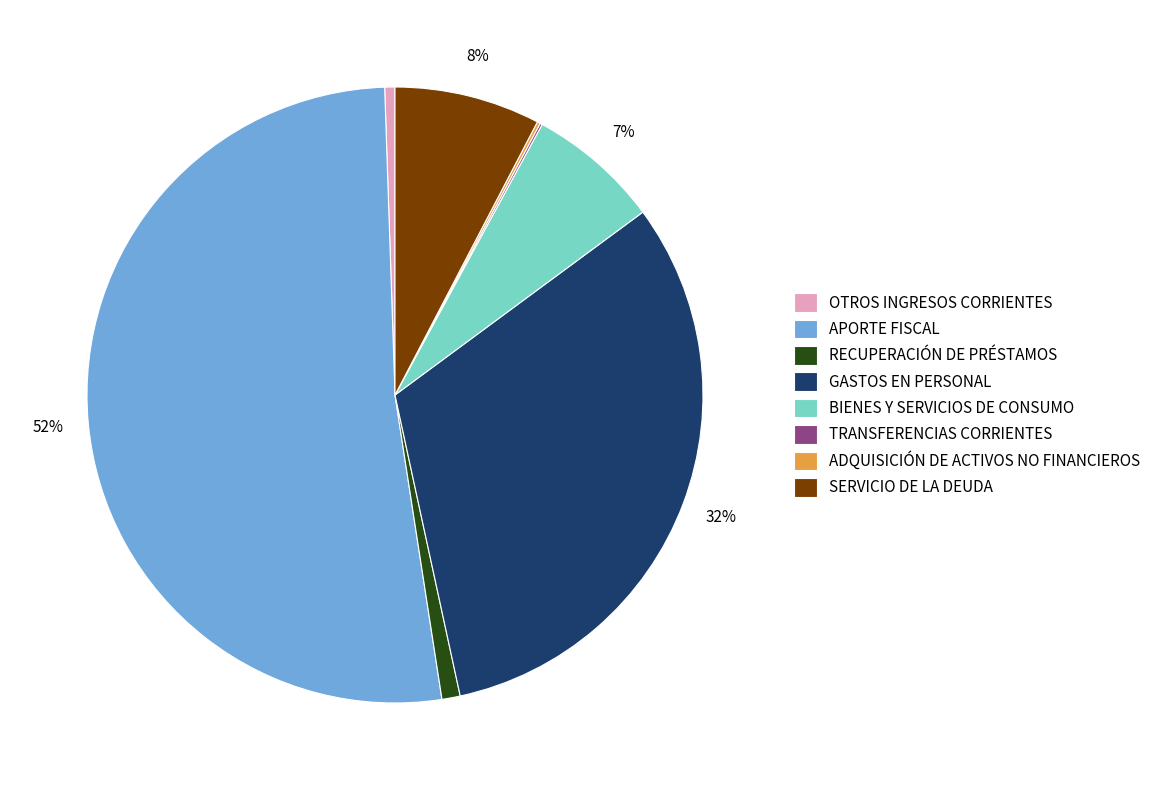

Is it true that GASTOS EN PERSONAL is 23% of the pie?

False